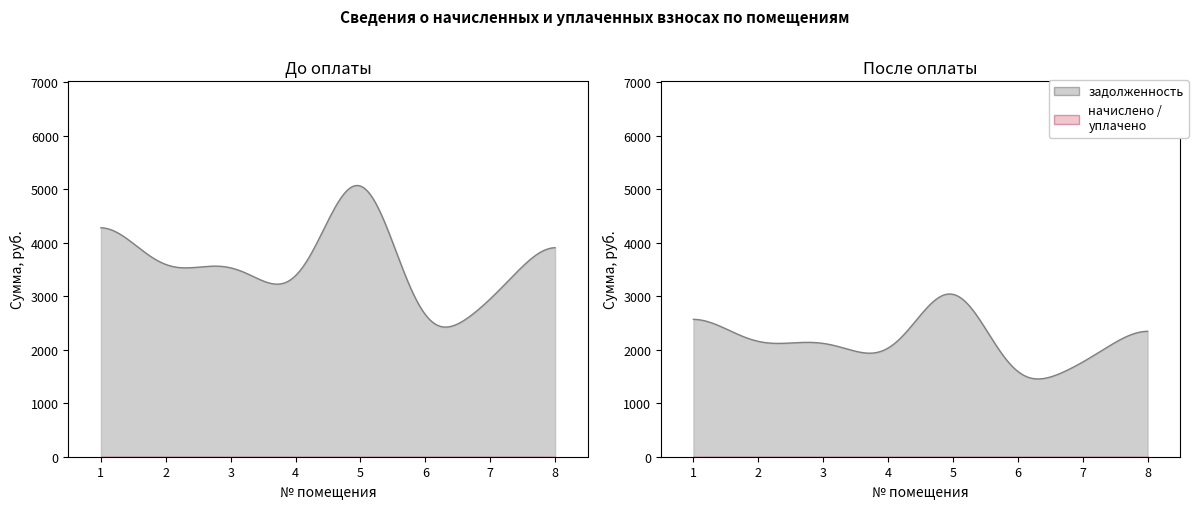

The value of начислено at 6 is 0.0. True or false?

True